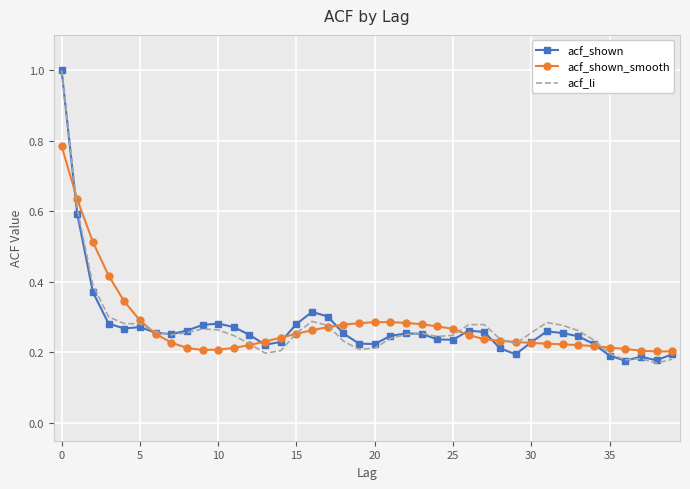

Count the acf_li values in the range 0 to 1.

40